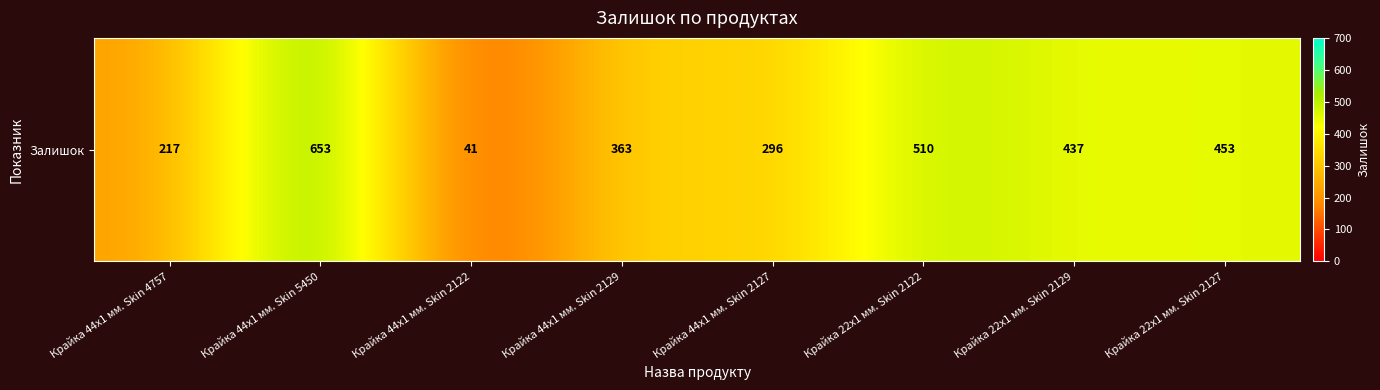

What is the sum of all values?

2970